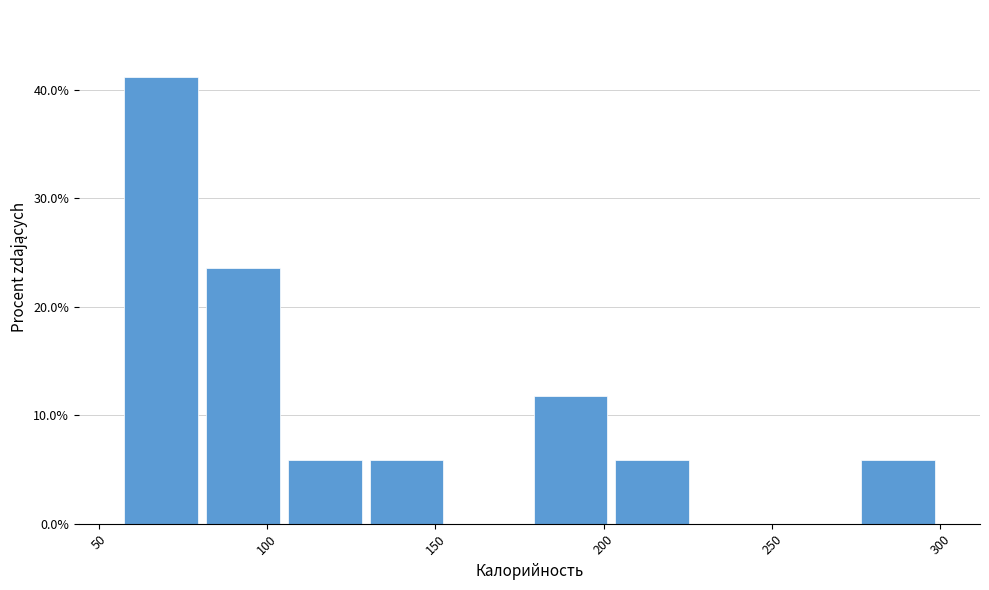

Reading left to right, transcribe this chart: for each bar, give the range it covers on the x-axis and its height. Neither the bar edges nor the heights are printed on the chart, so give them approximately, as read against the axes.

55 to 80: 41
80 to 105: 24
105 to 130: 6
130 to 155: 6
155 to 180: 0
180 to 200: 12
200 to 225: 6
225 to 250: 0
250 to 275: 0
275 to 300: 6